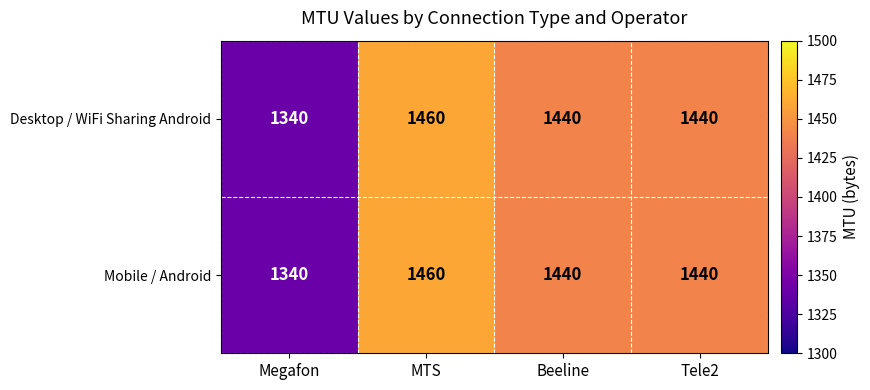

What is the total value across all series at Beeline?

2880